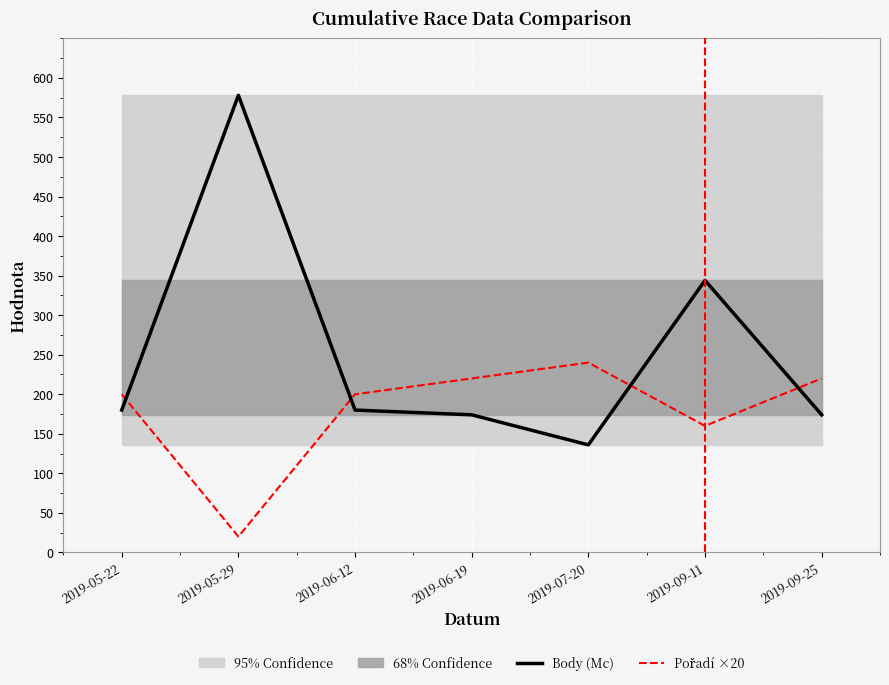

The Body (Mc) series shows 78 at 2019-05-22. True or false?

False